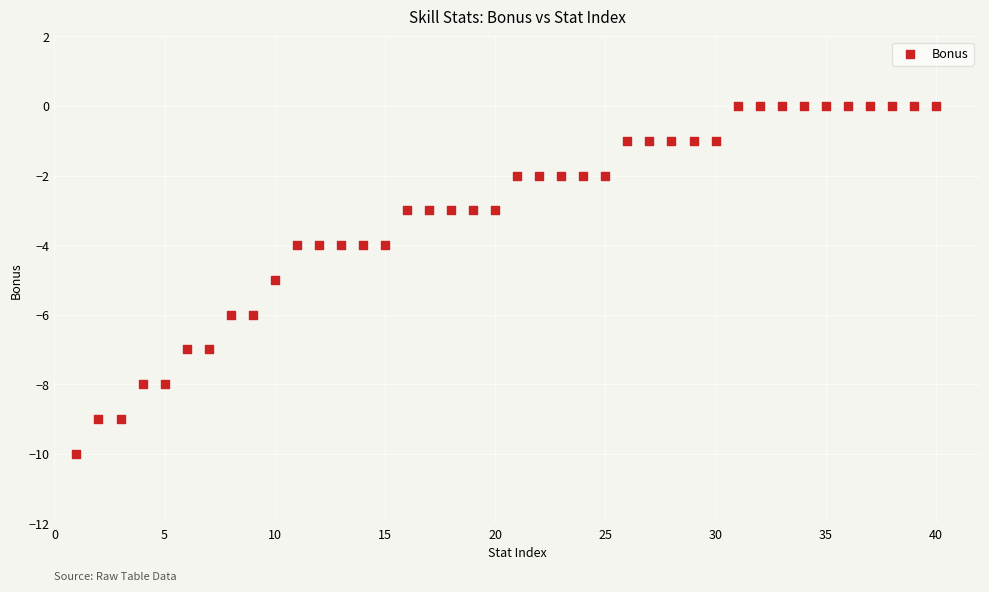

What is the range of Y values (max minus min)?

10